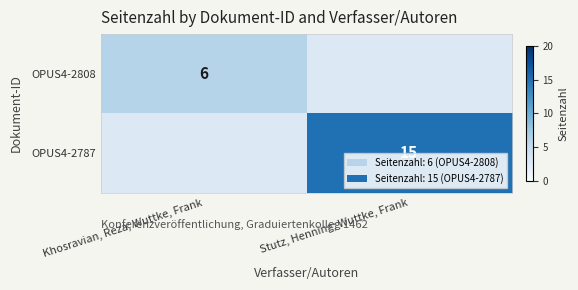

Is it true that OPUS4-2808 equals 8 at Khosravian, Reza; Wuttke, Frank?

False